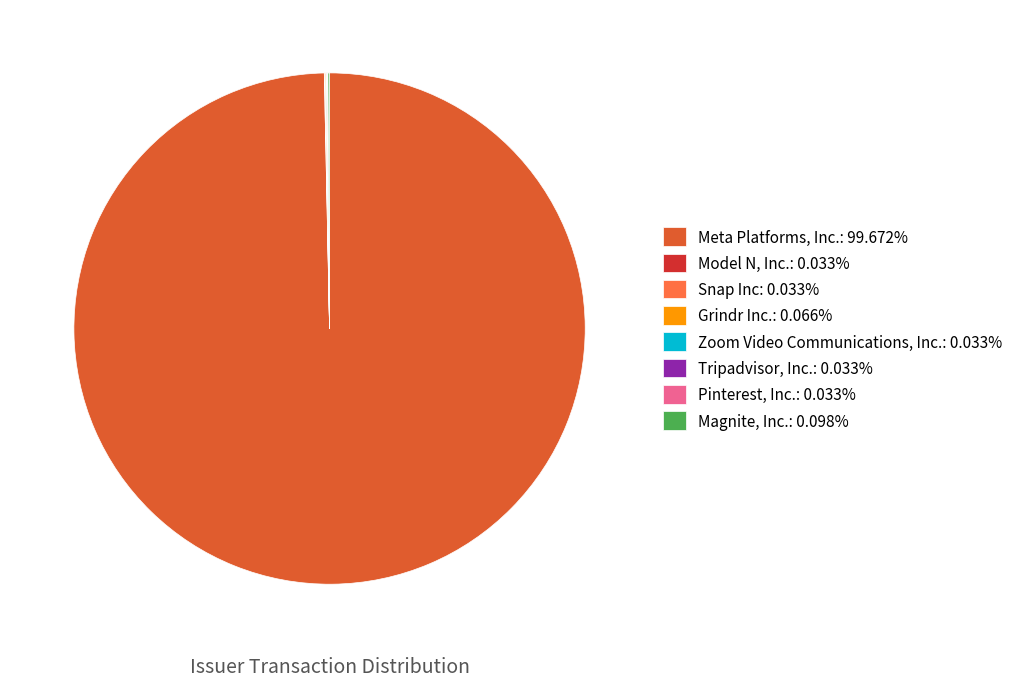

Is there a majority slice in this chart?

Yes